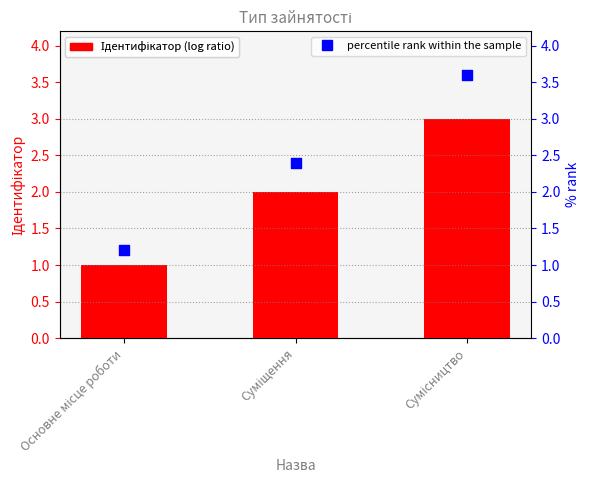

Which series has the largest Y range (max minus min)?

percentile rank within the sample